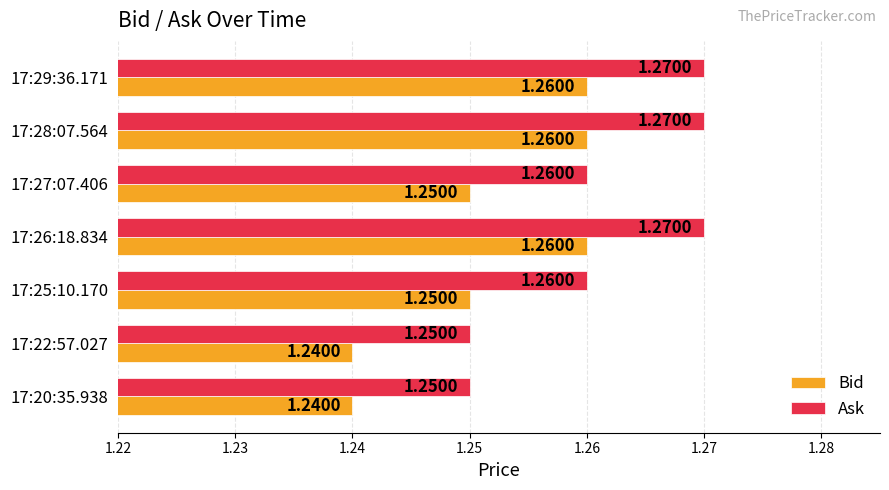

What is the total value across all series at 17:22:57.027?

2.5